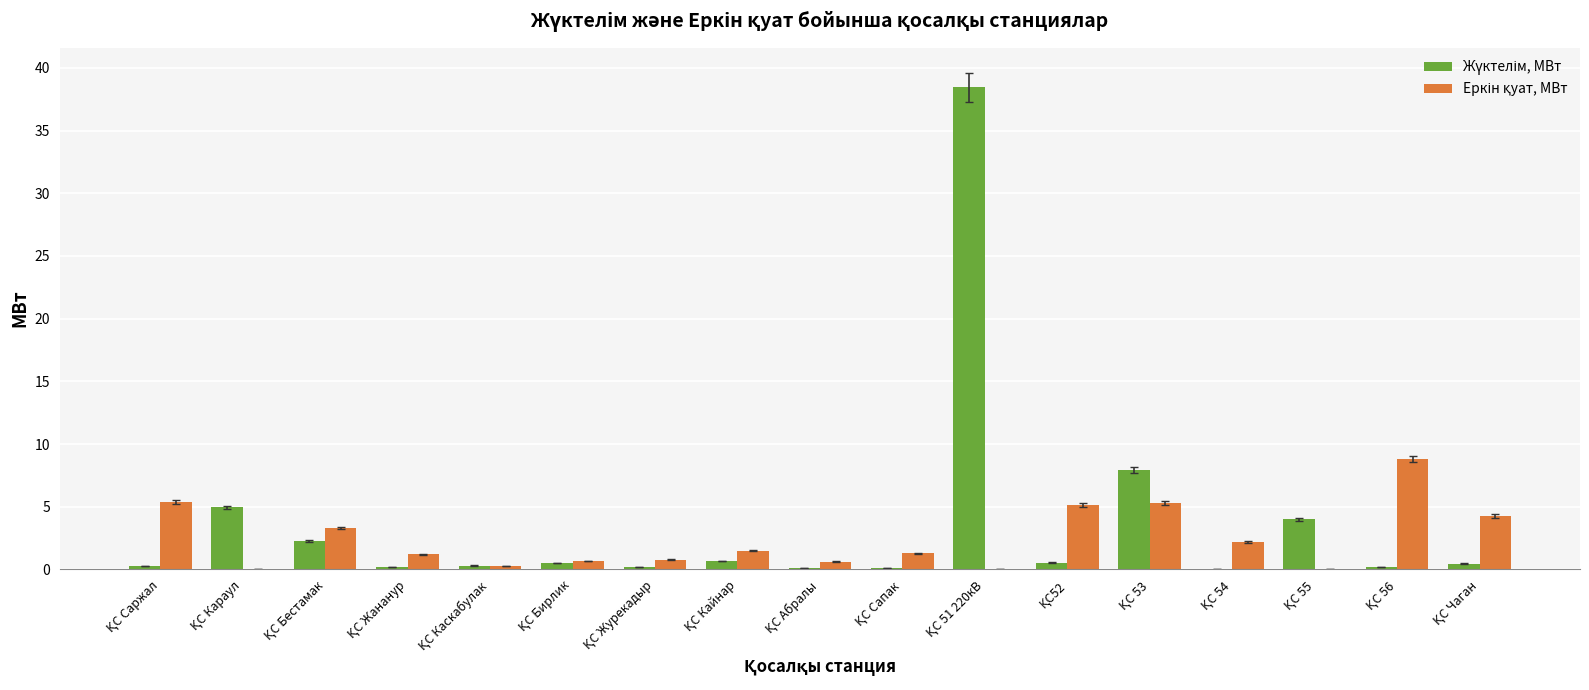

At which label is Еркін қуат, МВт closest to 4?

ҚС Чаган